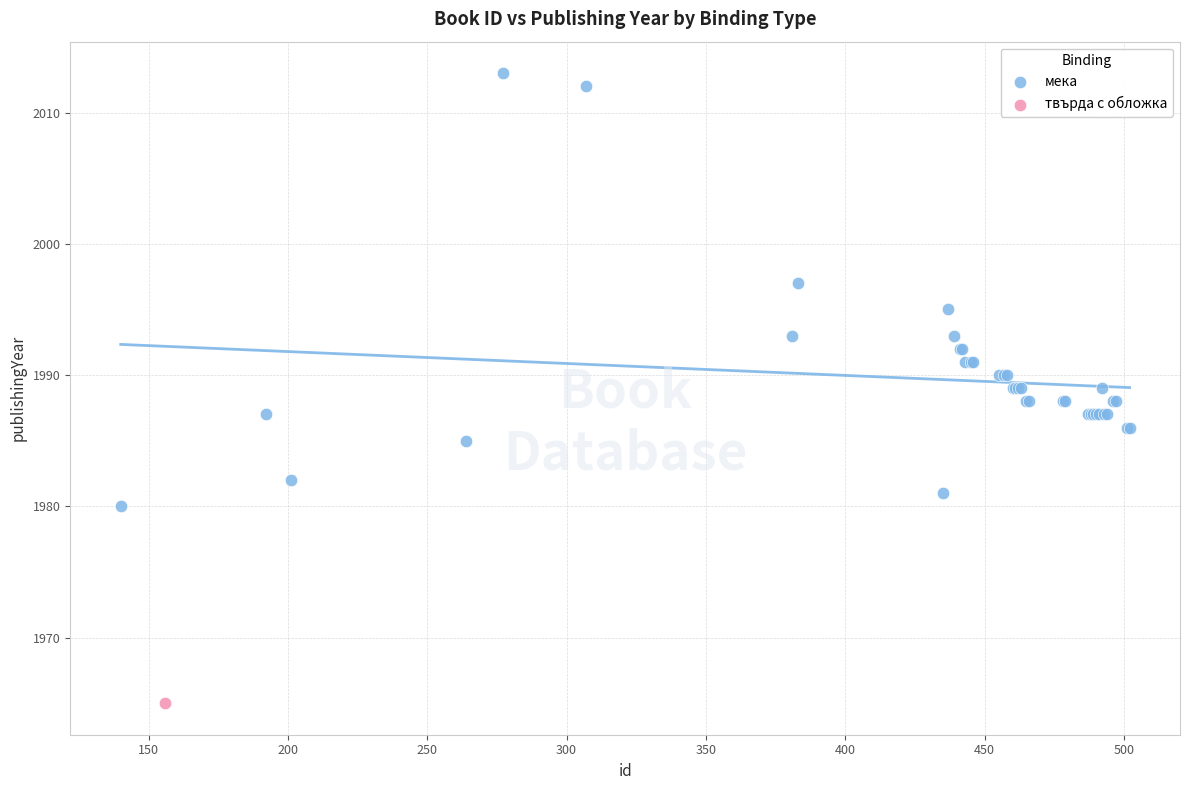

What are all the series names shown in the legend?

мека, твърда с обложка